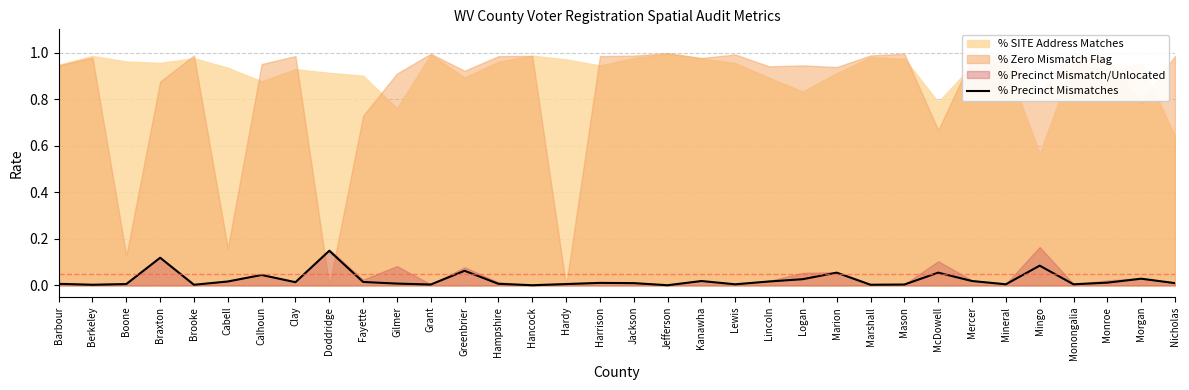

The chart shows a value of 0.0 at Grant. True or false?

True